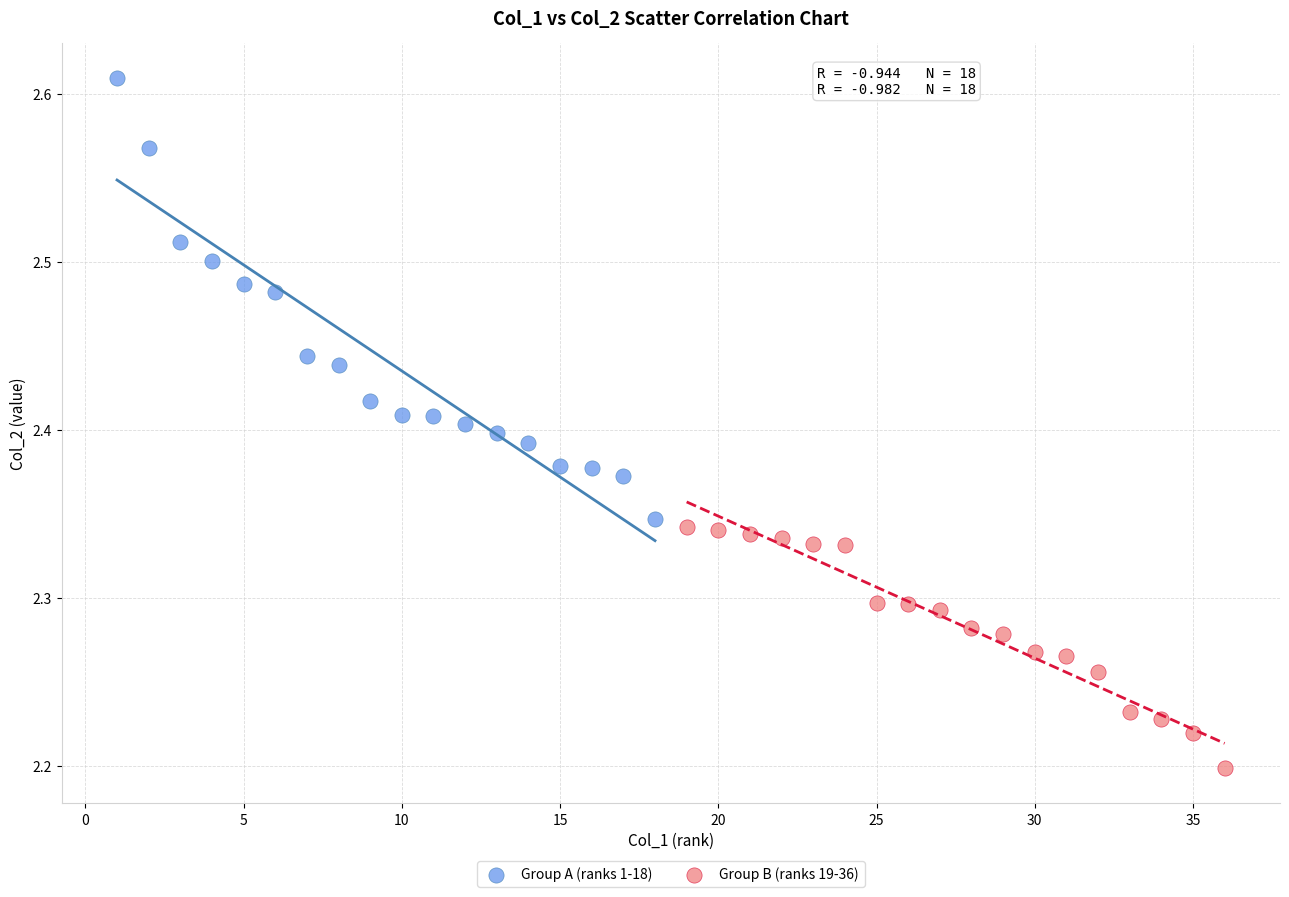

Which series contains the lowest Y value?

Group B (ranks 19-36)